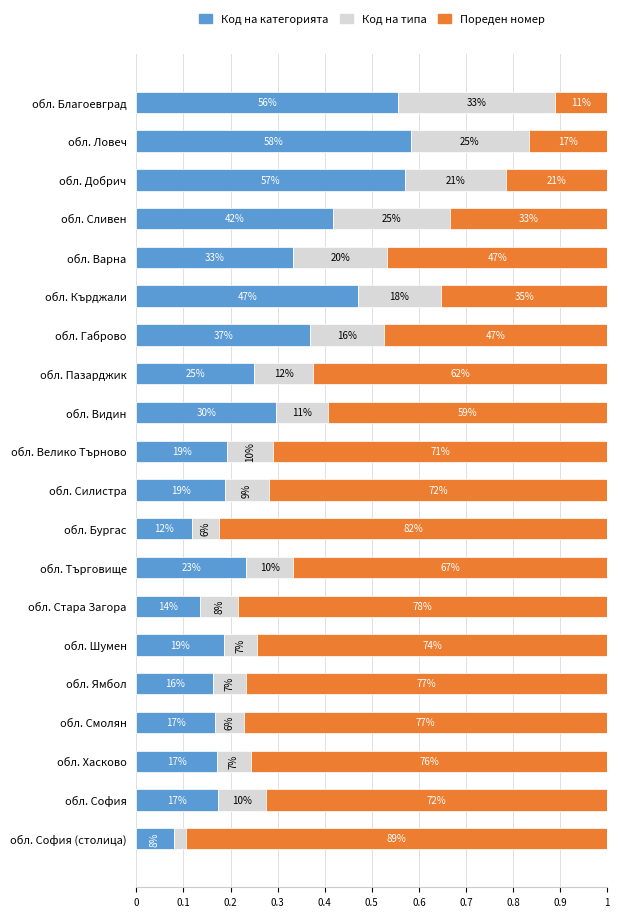

What position from the left is обл. Пазарджик?

8